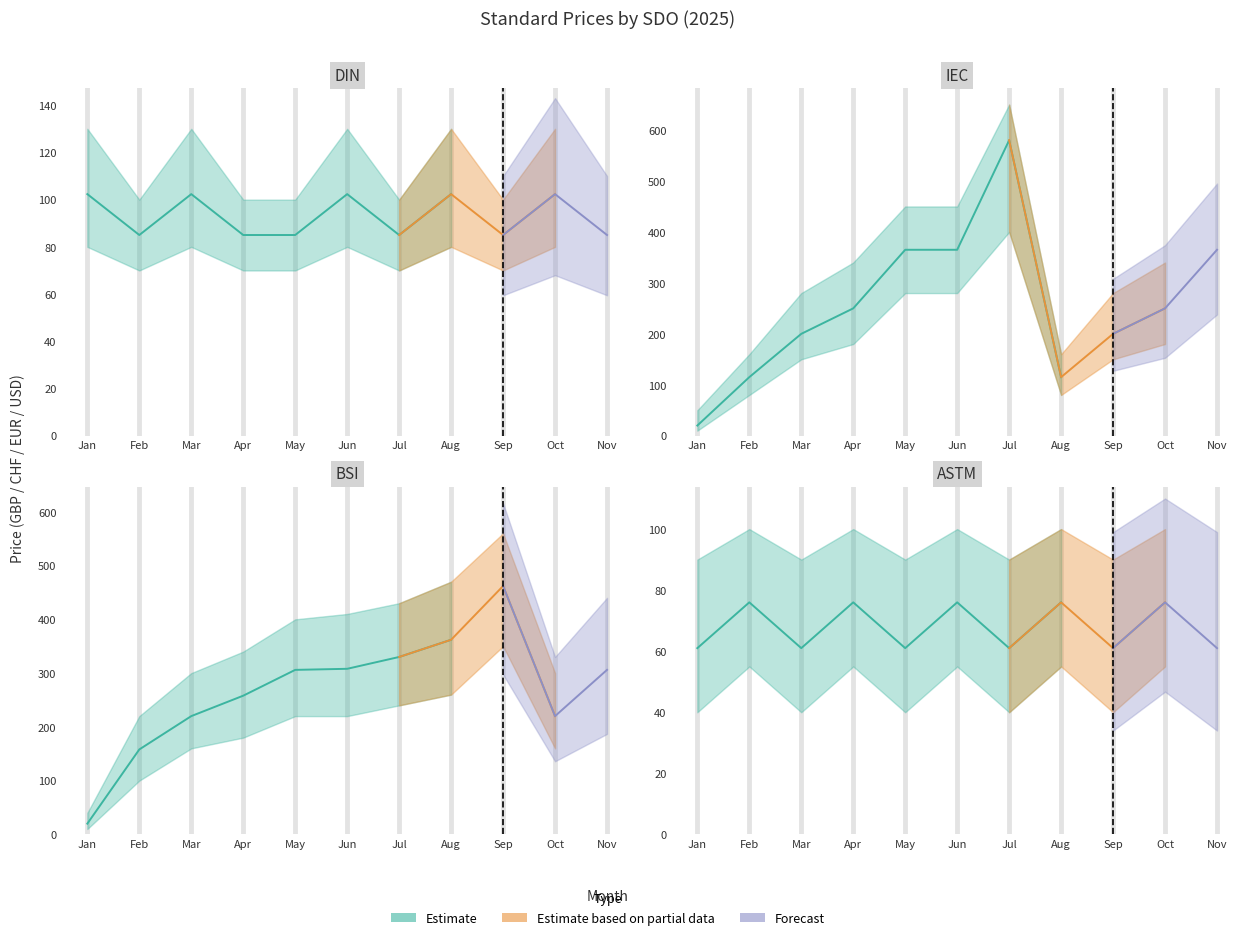

The Price (PRINT) series shows 488.5 at 12. True or false?

False